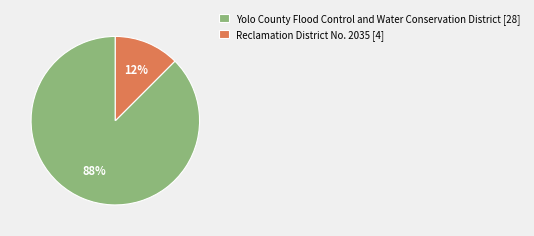

To the nearest percent, what is the average slice percentage?

50%